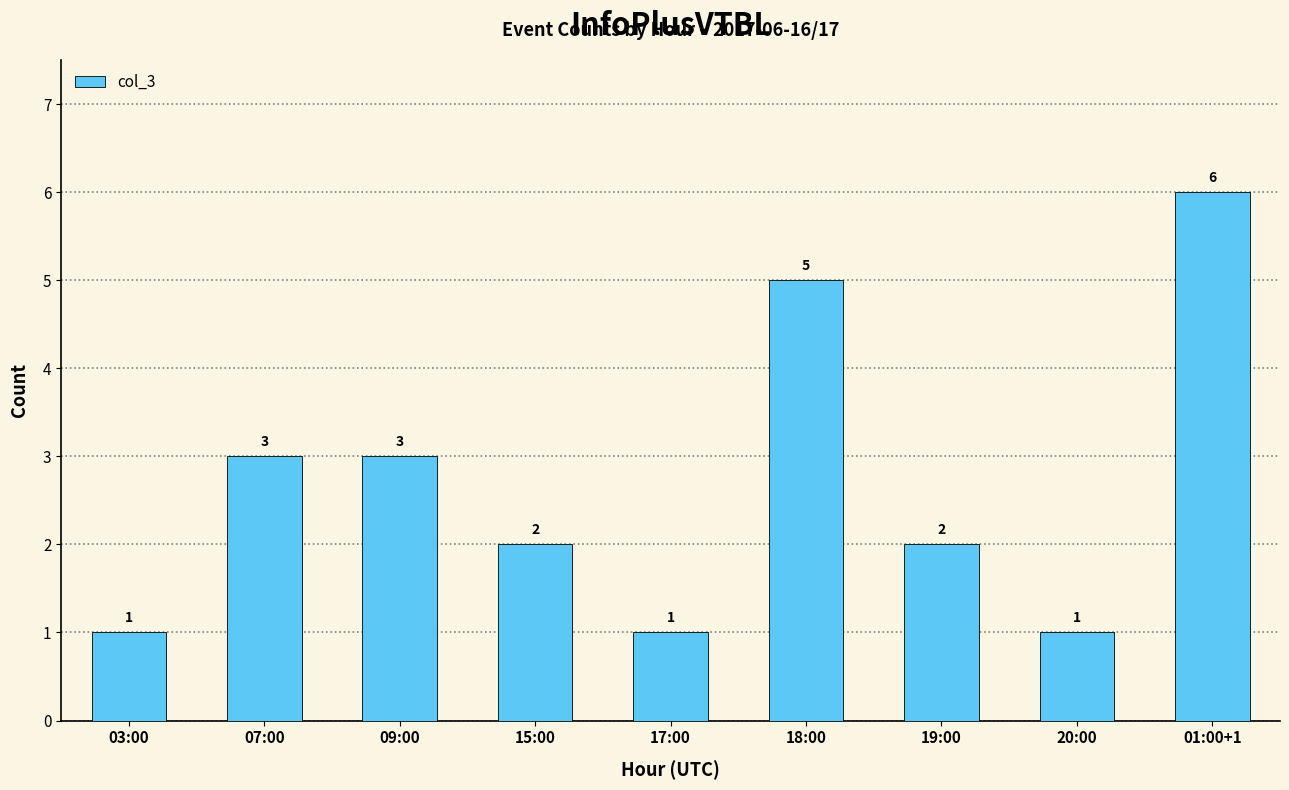

Reading left to right, extract all data points from this chart.

1	3	3	2	1	5	2	1	6